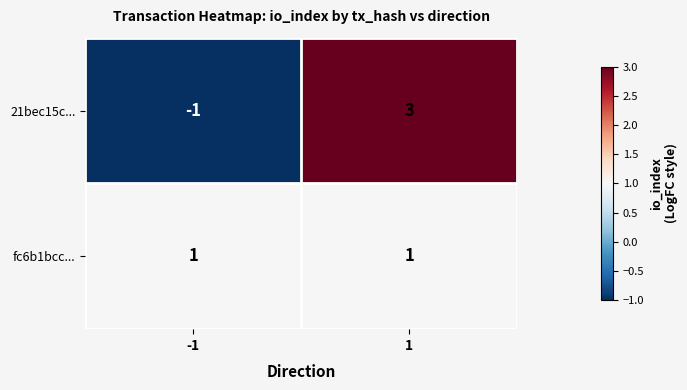

What value does the 21bec15c... series have at 1?

3